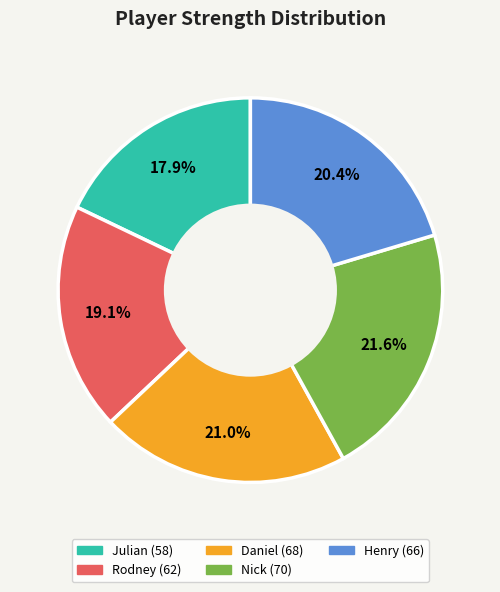

Is it true that Henry is 11% of the pie?

False